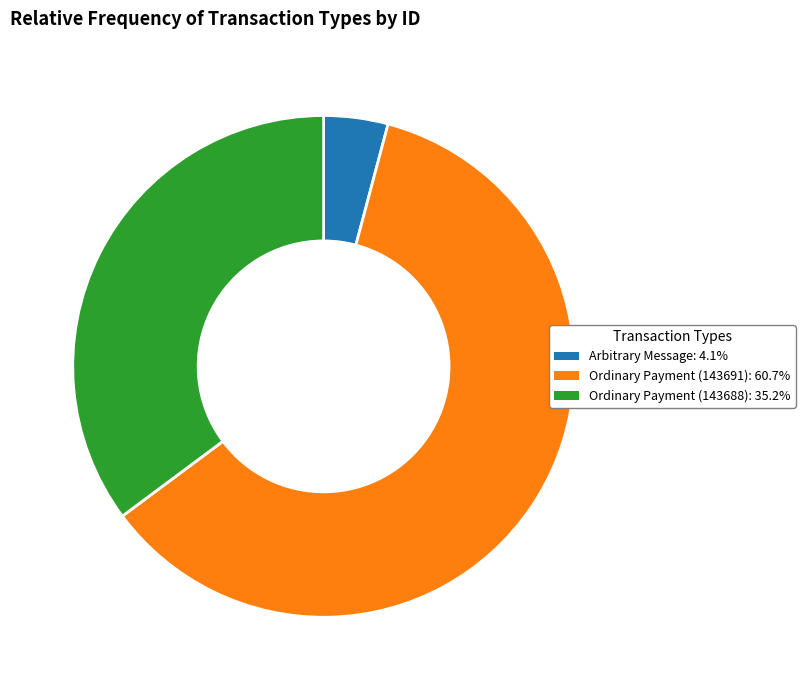

Which category has the smallest portion of the pie?

Arbitrary Message